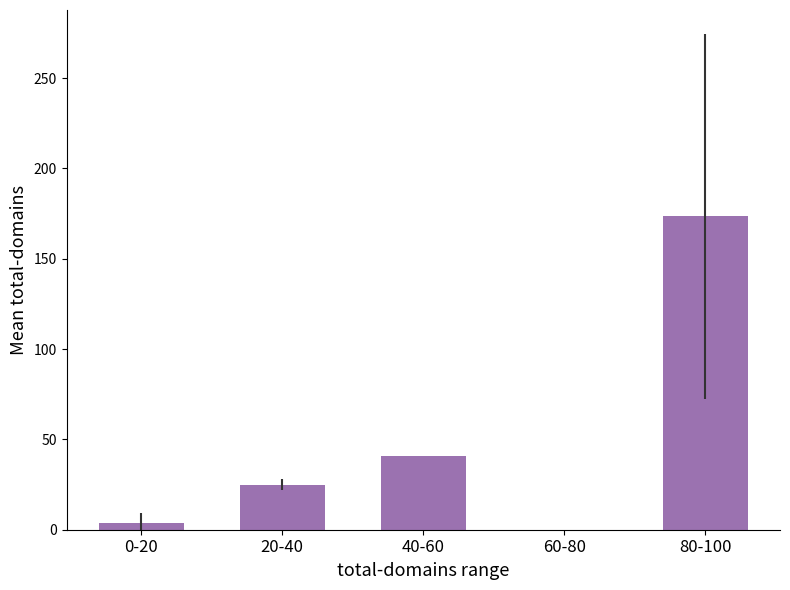

What is the average value?

48.6